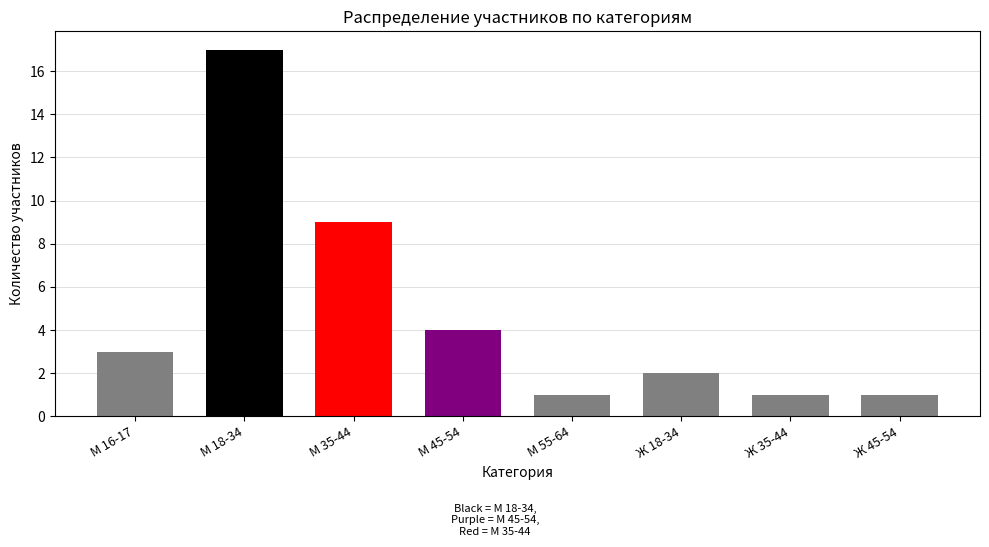

What is the label of the 5th bar from the left?

М 55-64